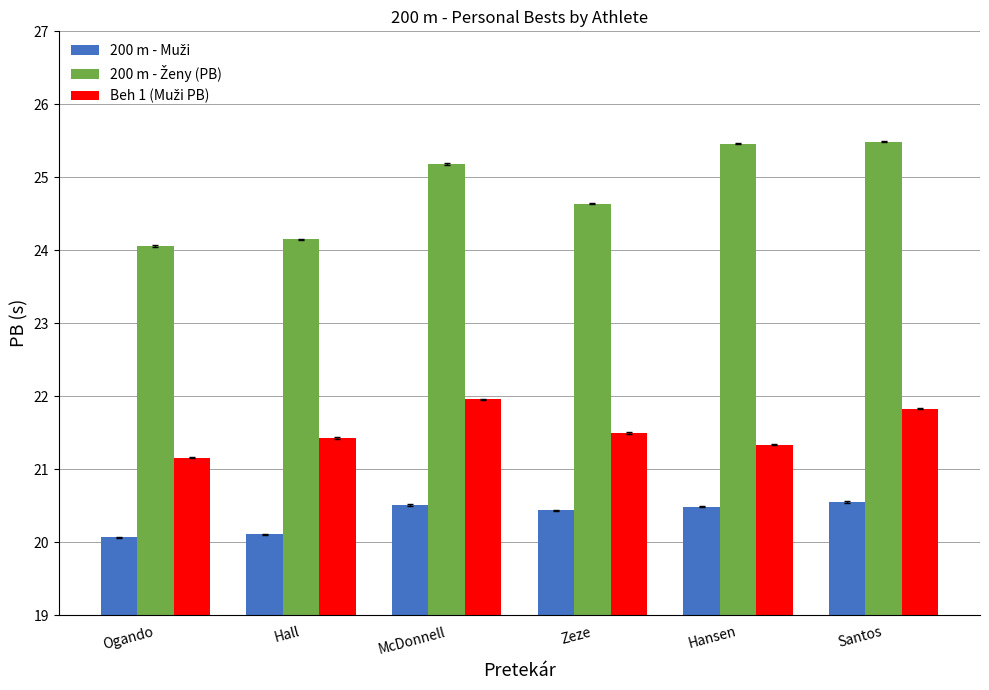

What is the greatest value displayed?

25.5